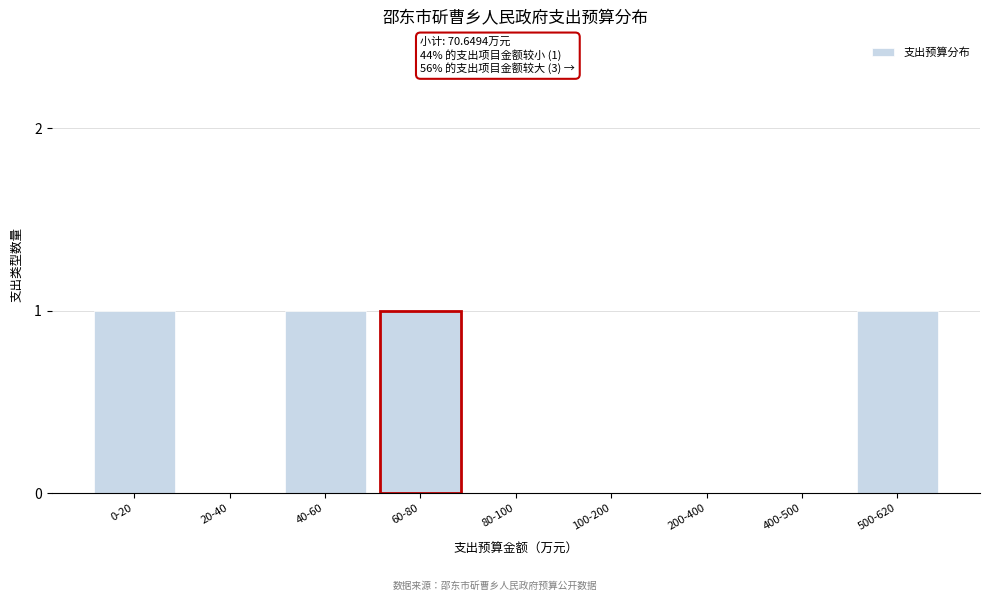

Reading left to right, what are all the values shown in this chart?

0-20=1	20-40=0	40-60=1	60-80=1	80-100=0	100-200=0	200-400=0	400-500=0	500-620=1